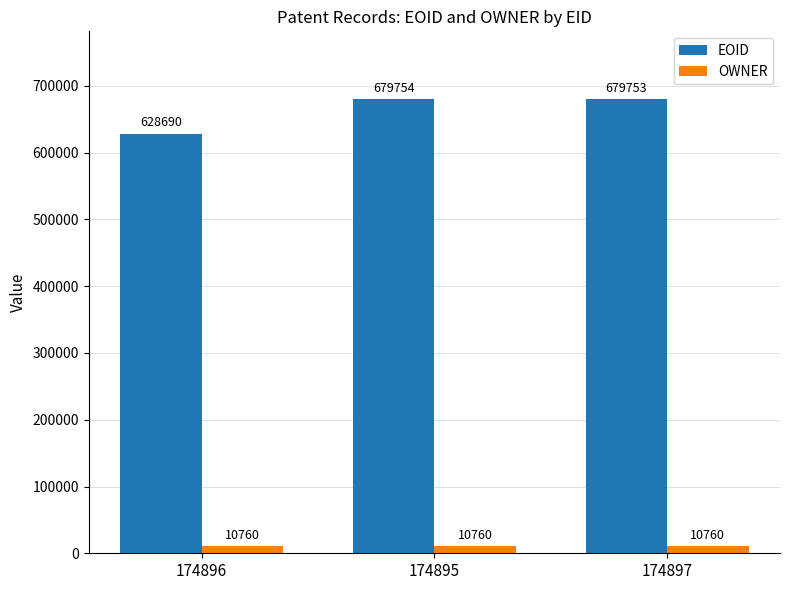

What are all the series names shown in the legend?

EOID, OWNER